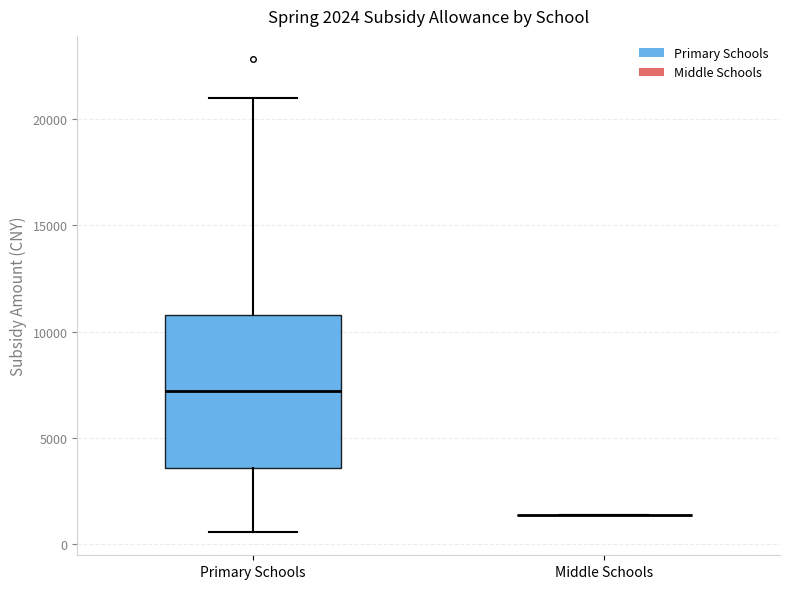

Comparing the boxes themselves (not the whiskers), which one is the tallest?

Primary Schools